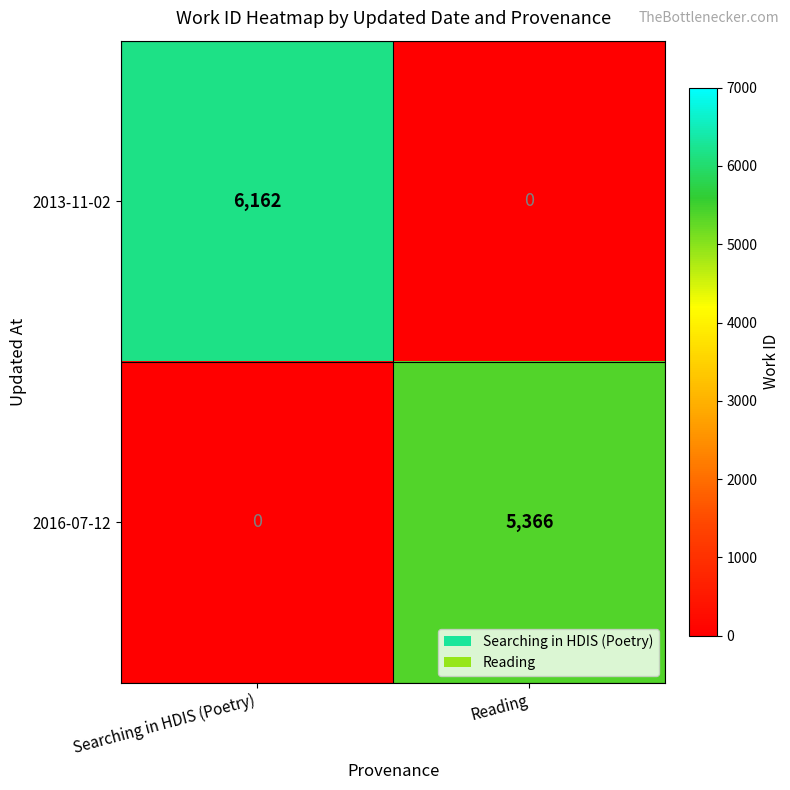

Reading left to right, list all the values displayed in this chart.

2013-11-02: Searching in HDIS (Poetry)=6162	Reading=0
2016-07-12: Searching in HDIS (Poetry)=0	Reading=5366